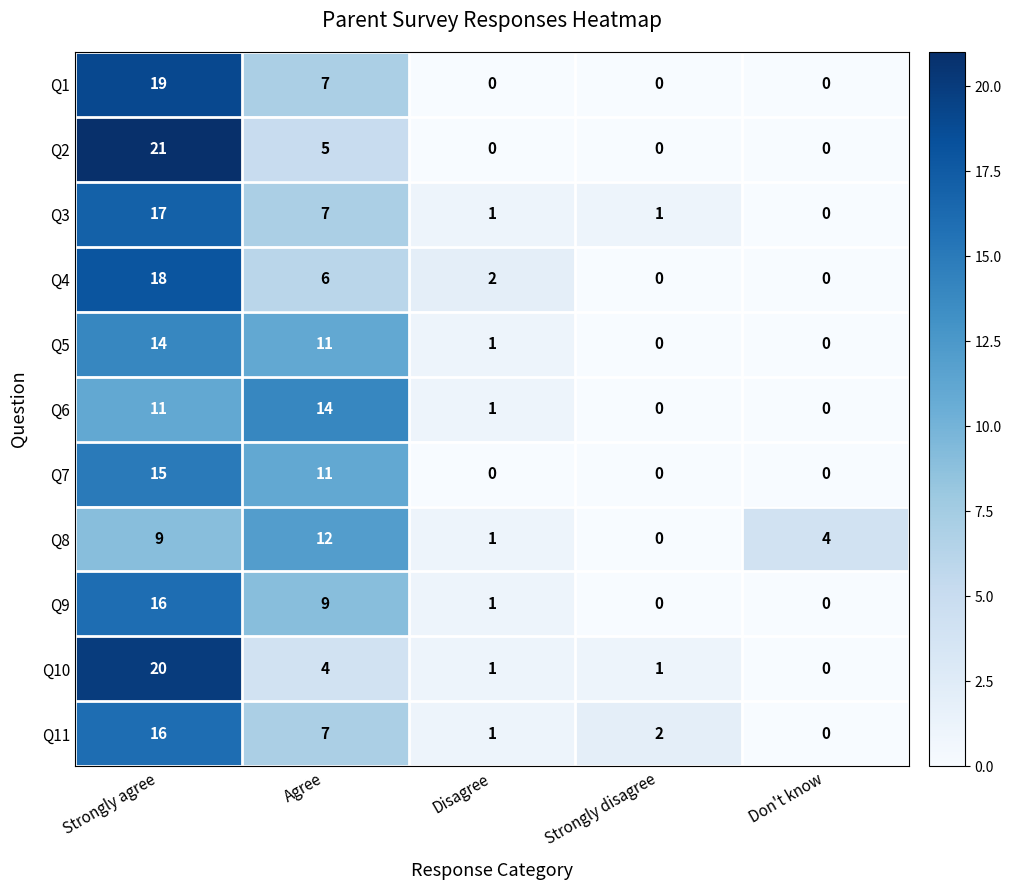

True or false: Q4 has a value of 0 at Don't know.

True